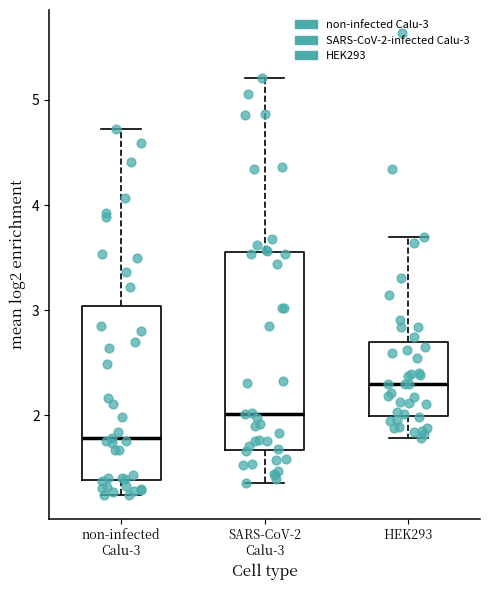

Reading left to right, transcribe this box plot: for each box, give where its median line is, the range the box spans, and where its two whiskers end, as read against the y-axis. The values are not printed on the chart, so give them approximately, as read against the axis.

non-infected Calu-3: median 1.8, box 1.4 to 3.0, whiskers 1.2 to 4.7
SARS-CoV-2 Calu-3: median 2.0, box 1.7 to 3.6, whiskers 1.4 to 5.2
HEK293: median 2.3, box 2.0 to 2.7, whiskers 1.8 to 3.7